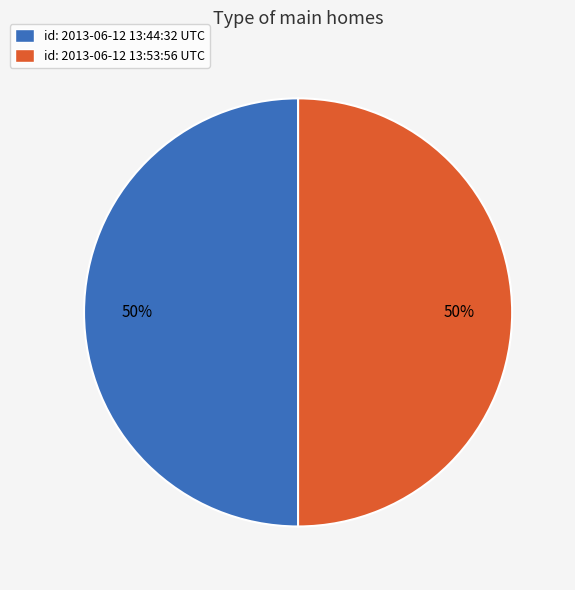

To the nearest percent, what is the combined percentage of id: 2013-06-12 13:53:56 UTC and id: 2013-06-12 13:44:32 UTC?

100%